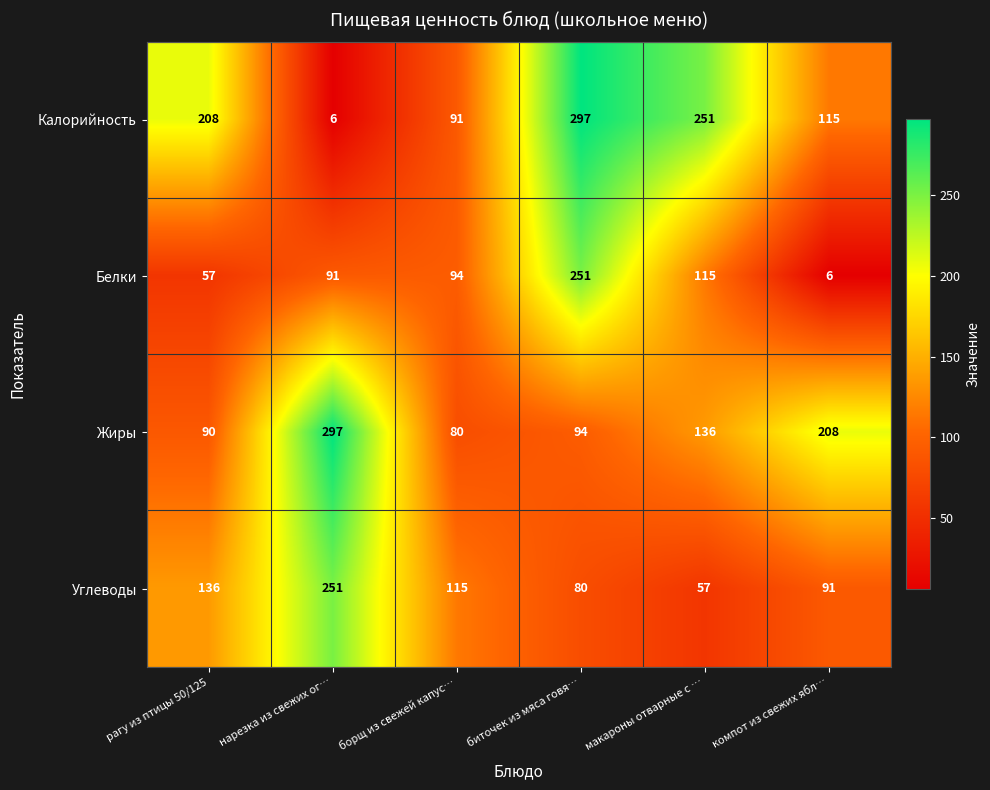

What is the minimum value shown in the chart?

6